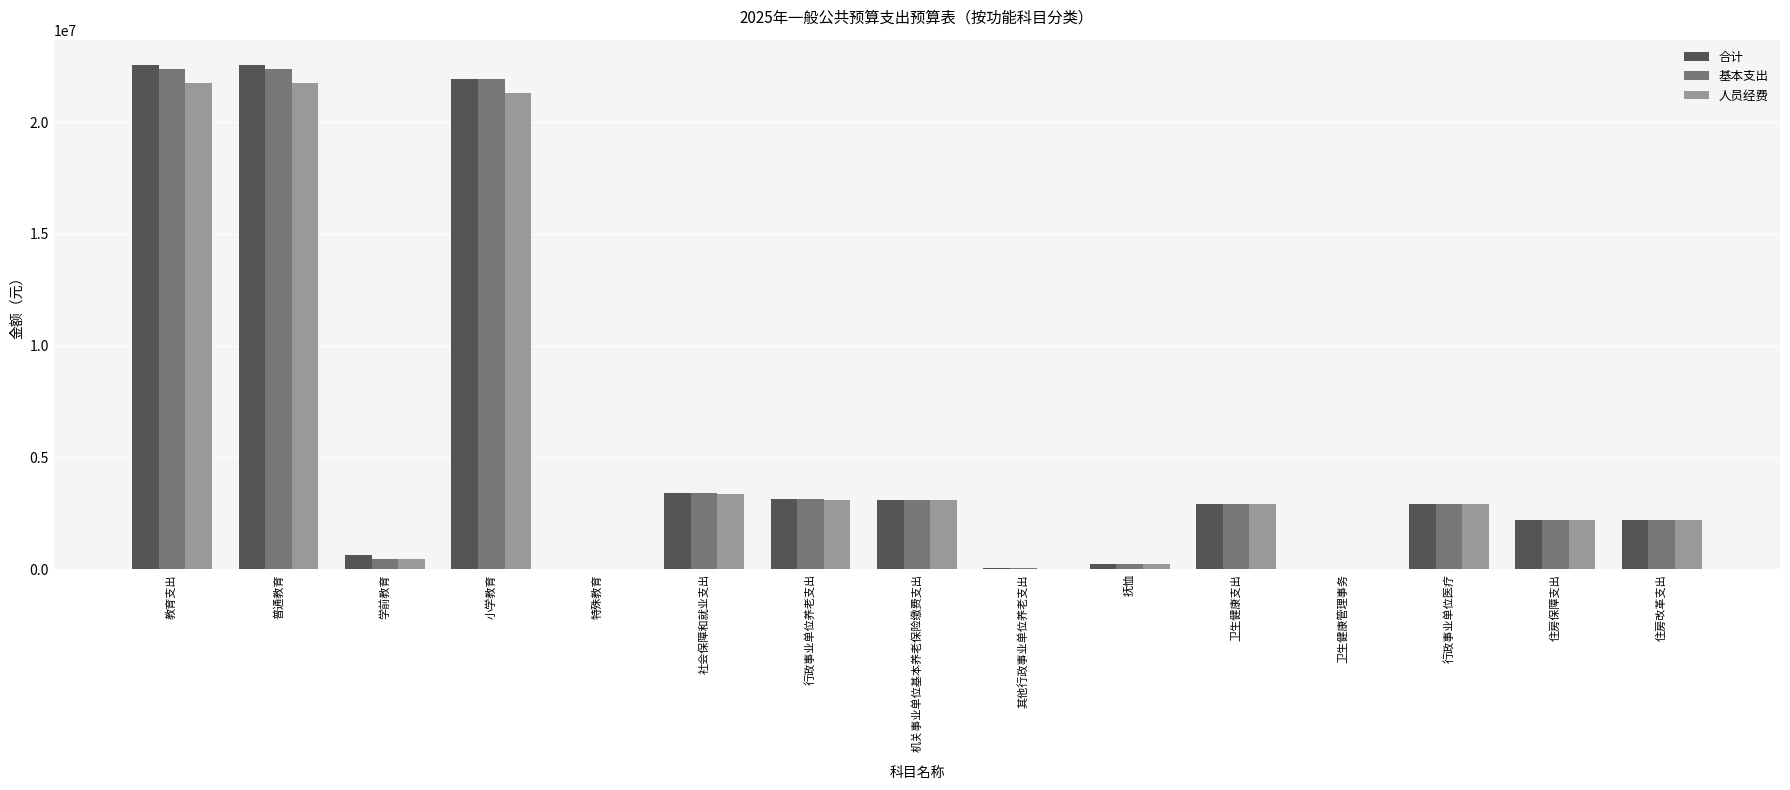

What is the sum of all 基本支出 values?

87320969.2